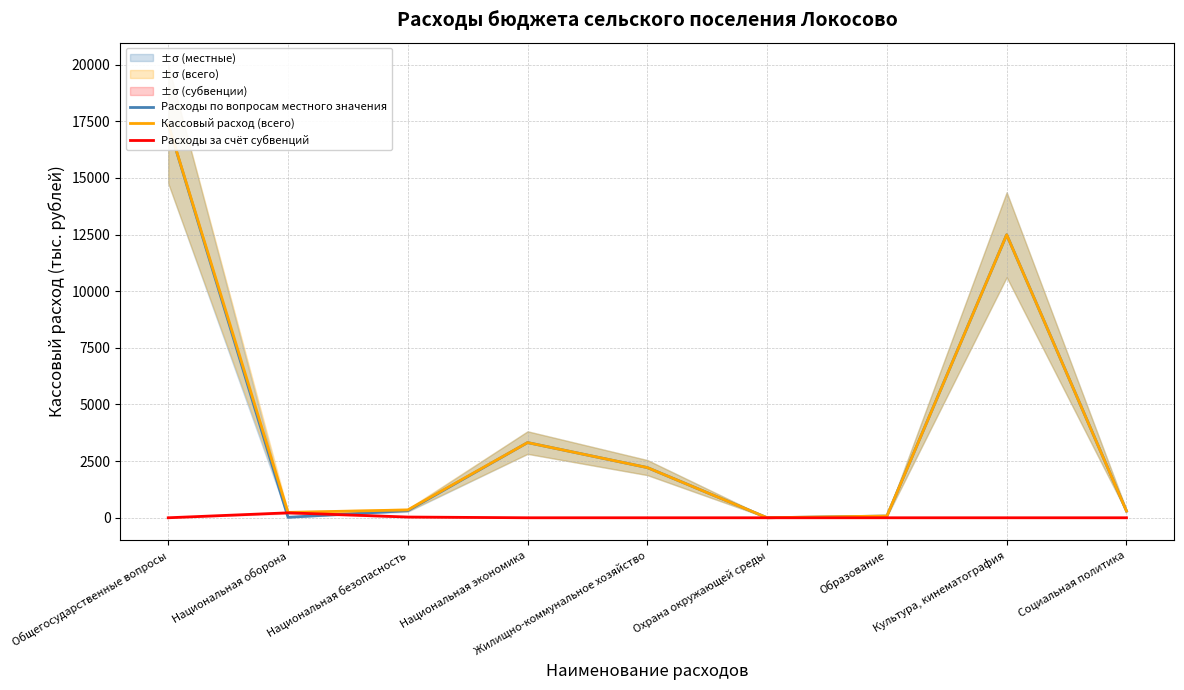

Is the value of Расходы за счёт субвенций at Жилищно-коммунальное хозяйство greater than the value of Кассовый расход (всего) at Образование?

No